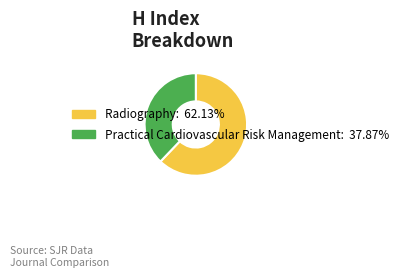

Between Radiography and Practical Cardiovascular Risk Management, which is larger?

Radiography